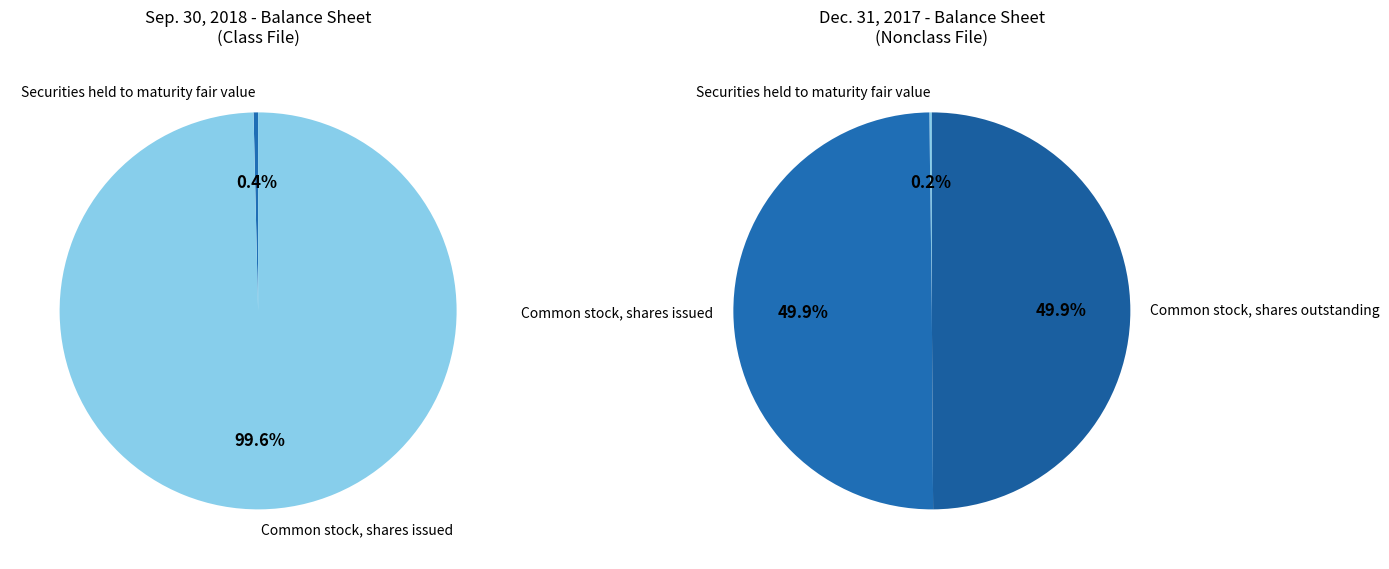

Which has a higher value, Securities held to maturity fair value or Common stock, shares issued?

Common stock, shares issued